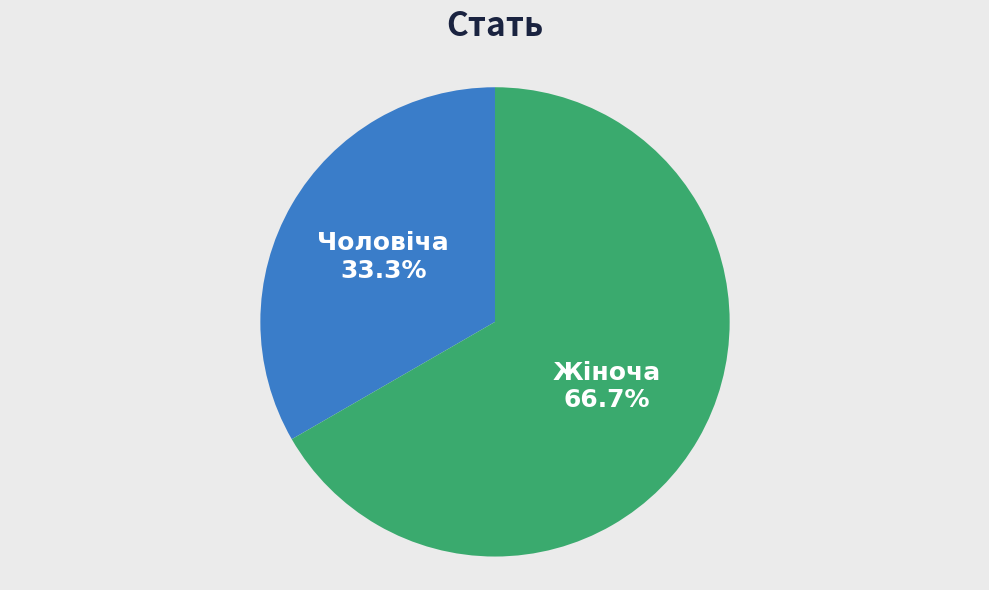

What portion of the pie excludes Чоловіча?

66.7%